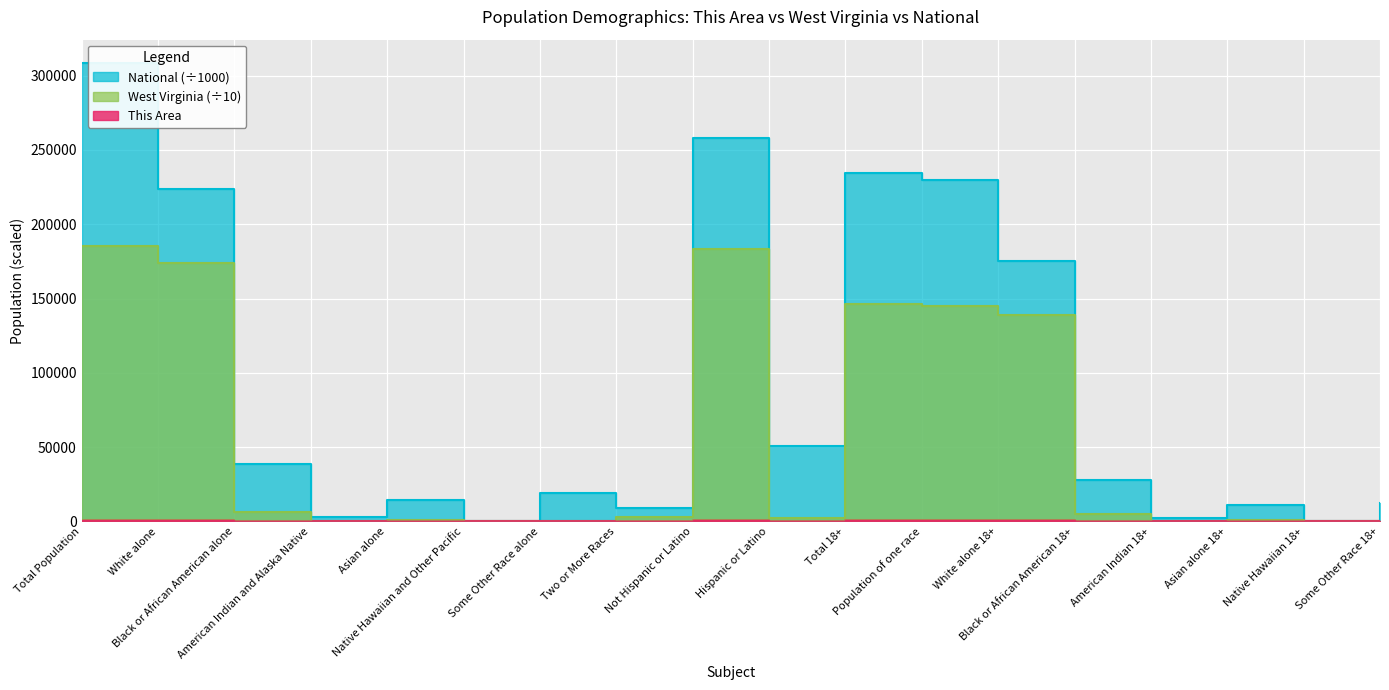

How many values in the This Area series are below 3?

8